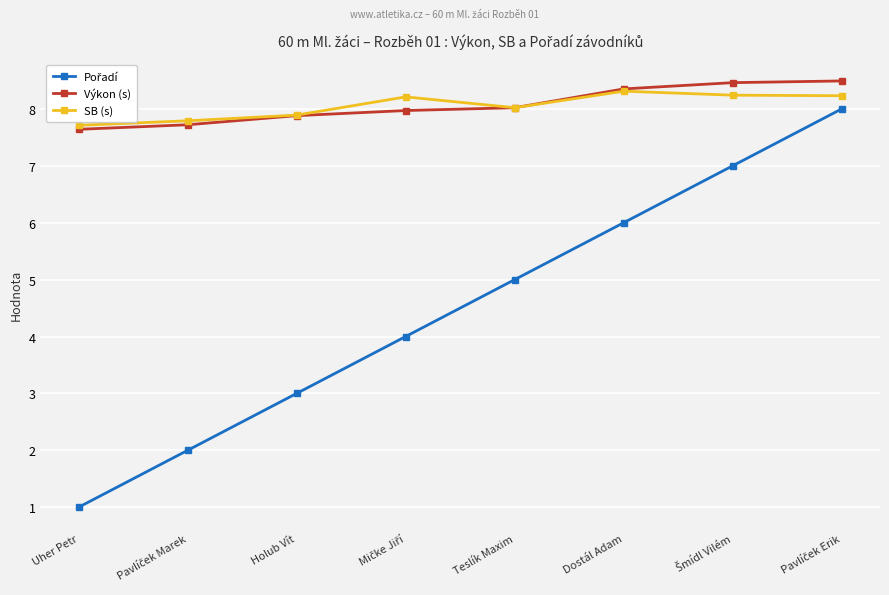

What position from the left is Uher Petr?

1